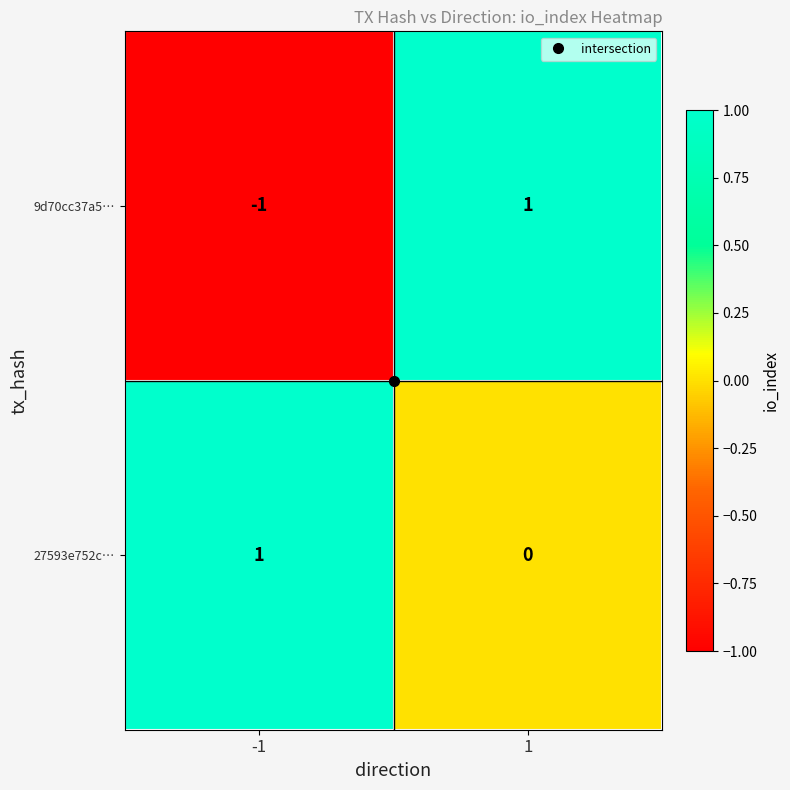

Between -1 and 1, which series saw the biggest shift?

9d70cc37a5…